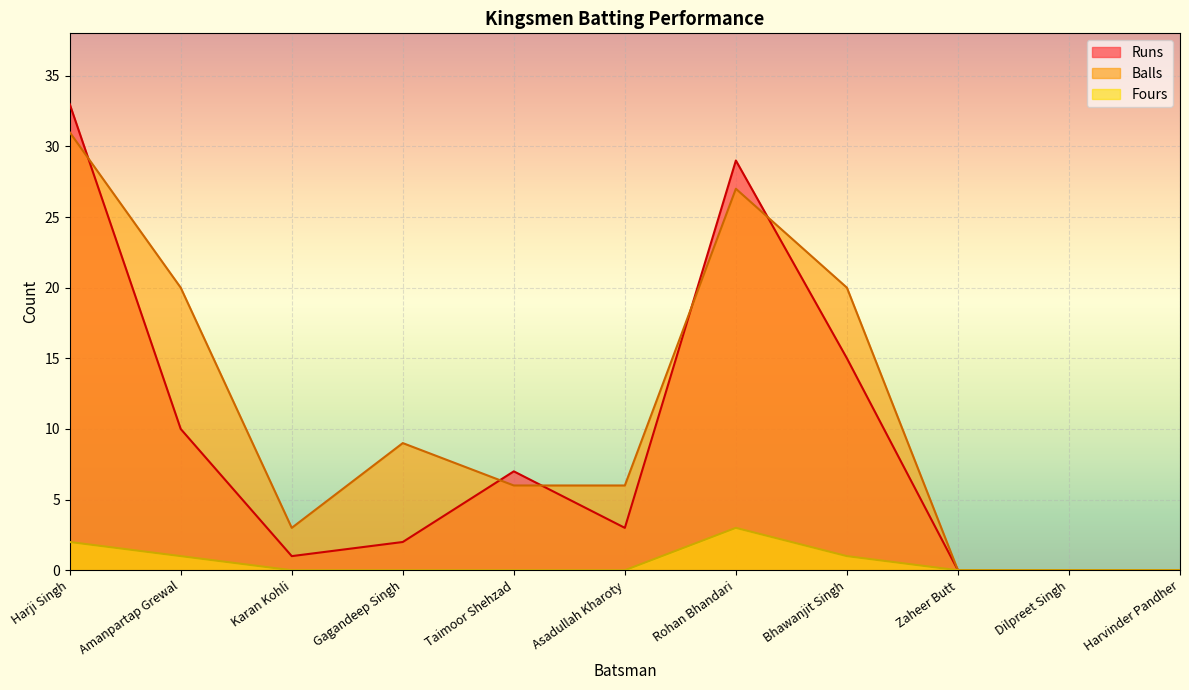

What are all the series names shown in the legend?

Runs, Balls, Fours